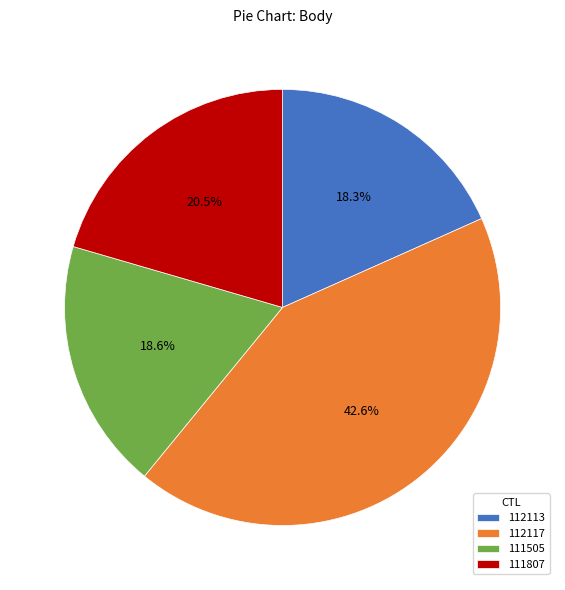

What is the largest slice in the pie chart?

112117